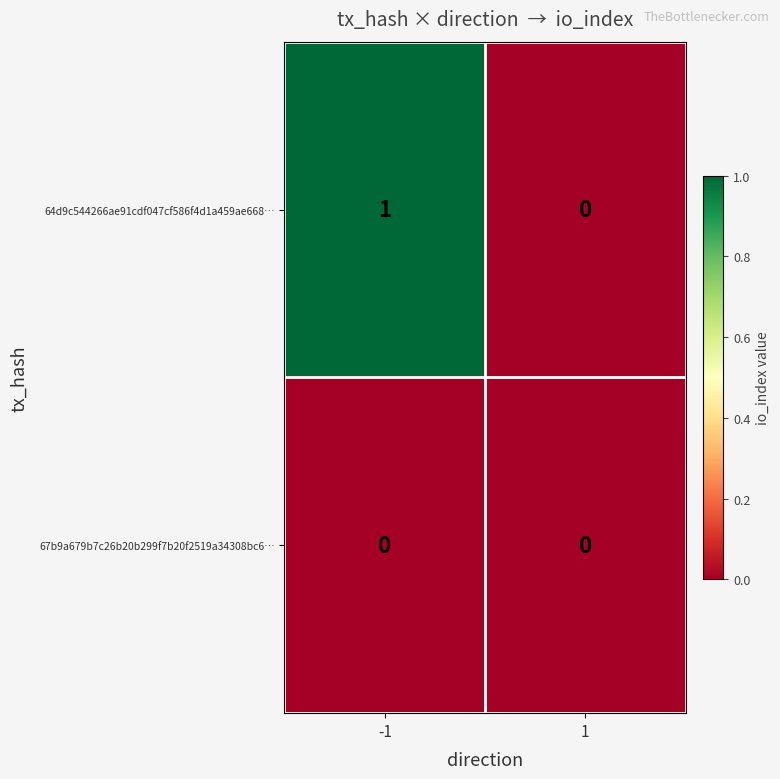

Which series has the largest total across all categories?

64d9c544266ae91cdf047cf586f4d1a459ae668…